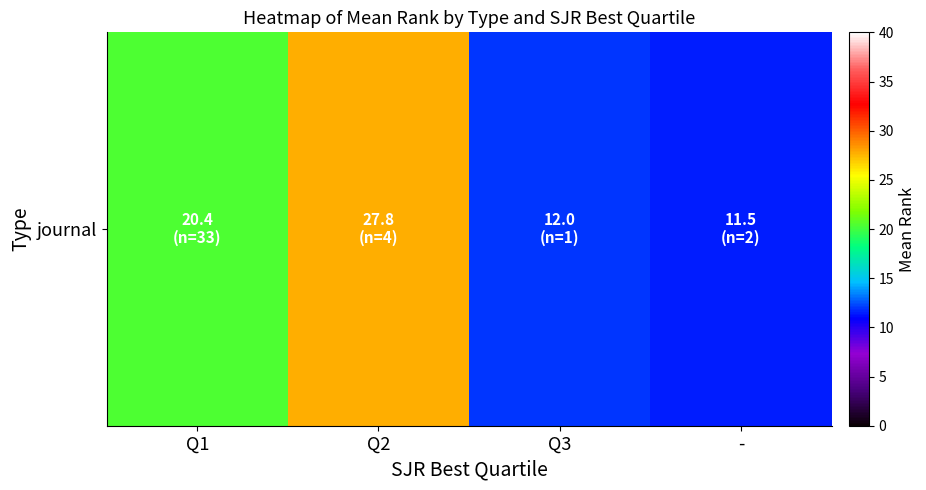

Is it true that the value at Q2 is 27.8?

True